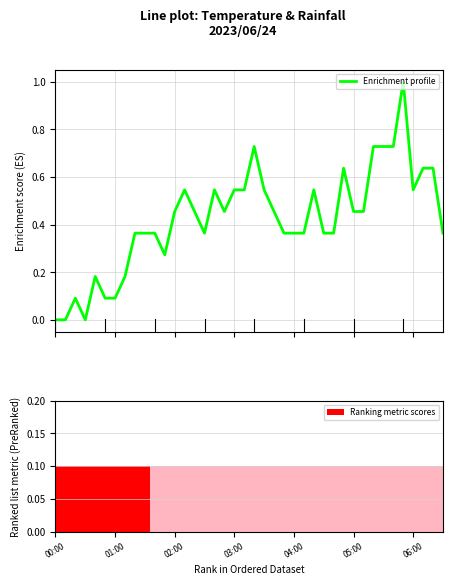

How many bars are there in total?

80